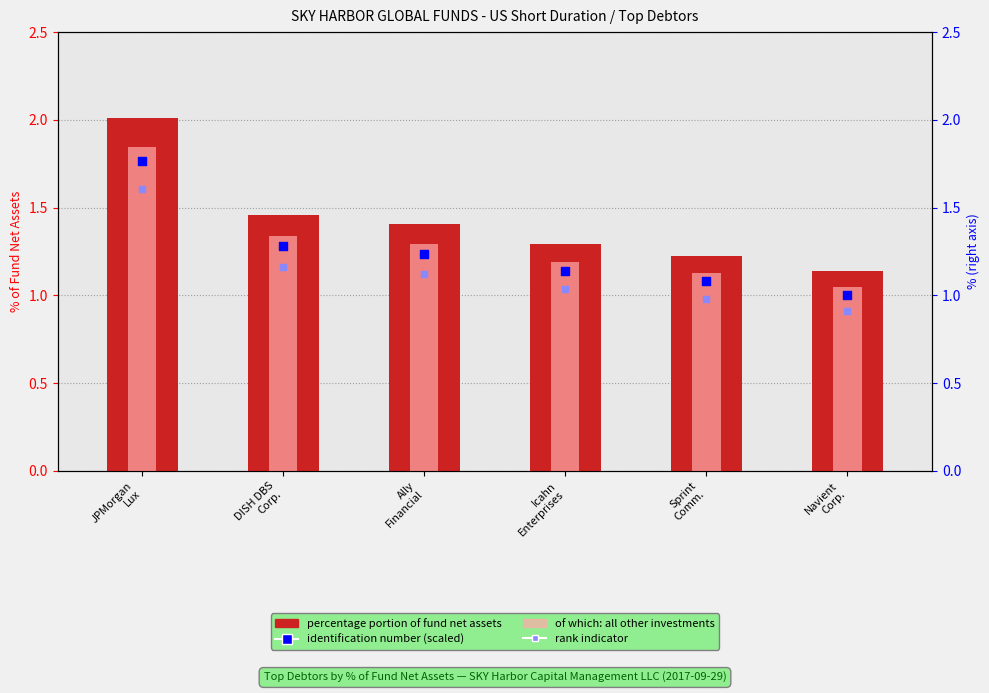

Which series contains the highest Y value?

percentage portion of fund net assets